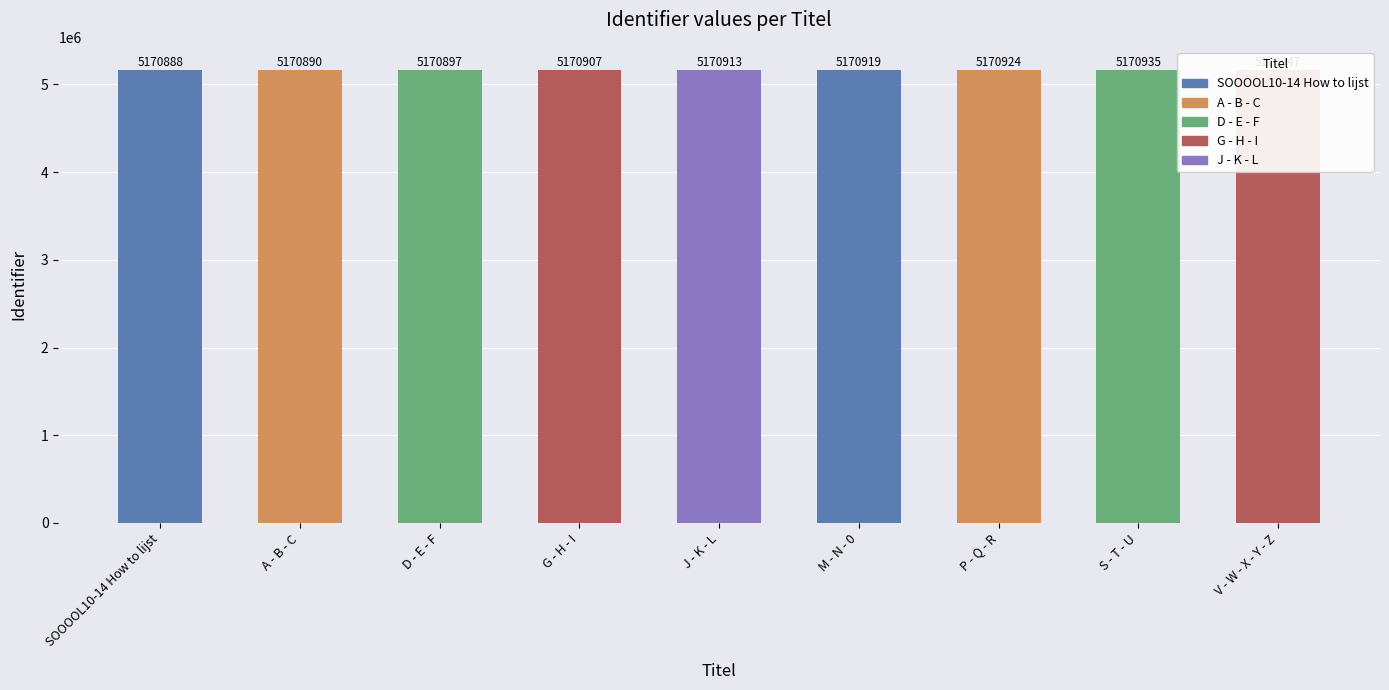

How many data points are above 5170913?

4